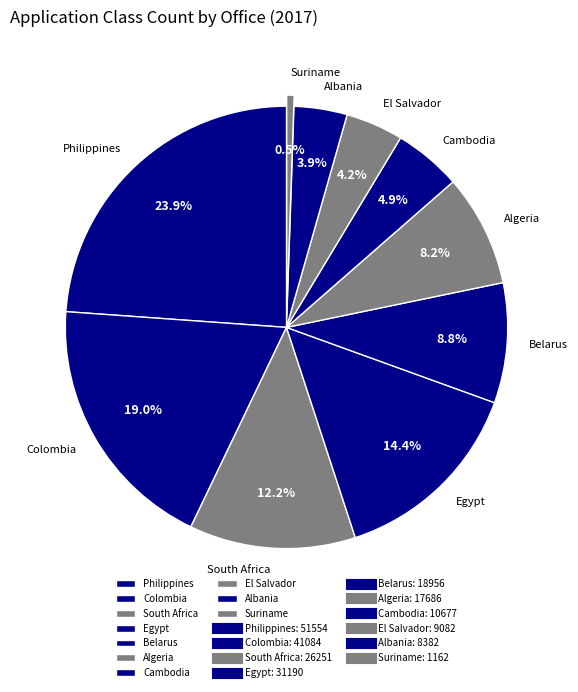

Is there any slice that represents more than half of the pie?

No